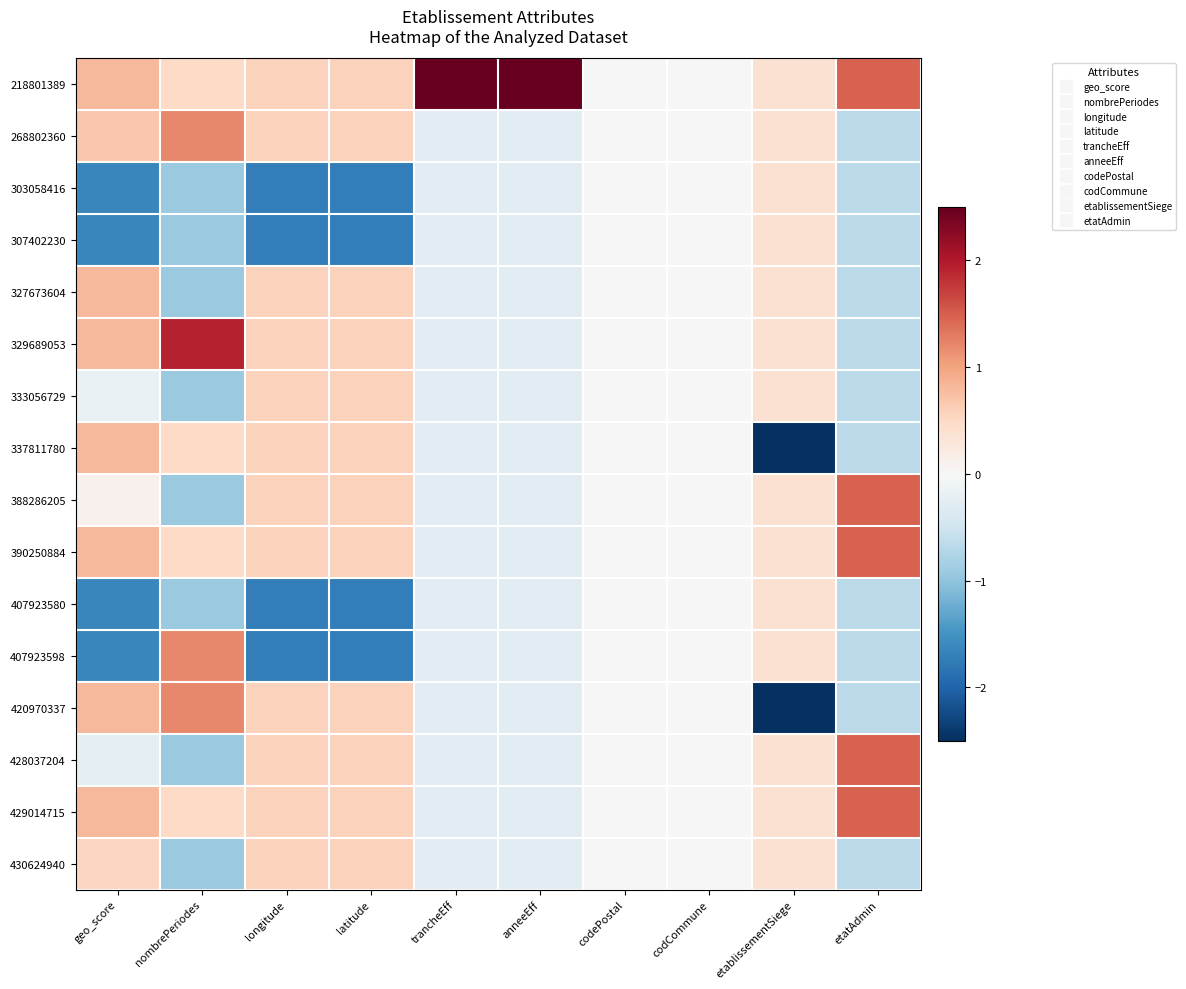

Reading left to right, transcribe all the data shown in this chart.

218801389: geo_score=0.8	nombrePeriodes=0.5	longitude=0.6	latitude=0.6	trancheEff=3.9	anneeEff=3.9	codePostal=0.0	codCommune=0.0	etablissementSiege=0.4	etatAdmin=1.5
268802360: geo_score=0.7	nombrePeriodes=1.2	longitude=0.6	latitude=0.6	trancheEff=-0.3	anneeEff=-0.3	codePostal=0.0	codCommune=0.0	etablissementSiege=0.4	etatAdmin=-0.7
303058416: geo_score=-1.6	nombrePeriodes=-0.9	longitude=-1.7	latitude=-1.7	trancheEff=-0.3	anneeEff=-0.3	codePostal=0.0	codCommune=0.0	etablissementSiege=0.4	etatAdmin=-0.7
307402230: geo_score=-1.6	nombrePeriodes=-0.9	longitude=-1.7	latitude=-1.7	trancheEff=-0.3	anneeEff=-0.3	codePostal=0.0	codCommune=0.0	etablissementSiege=0.4	etatAdmin=-0.7
327673604: geo_score=0.8	nombrePeriodes=-0.9	longitude=0.6	latitude=0.6	trancheEff=-0.3	anneeEff=-0.3	codePostal=0.0	codCommune=0.0	etablissementSiege=0.4	etatAdmin=-0.7
329689053: geo_score=0.8	nombrePeriodes=1.9	longitude=0.6	latitude=0.6	trancheEff=-0.3	anneeEff=-0.3	codePostal=0.0	codCommune=0.0	etablissementSiege=0.4	etatAdmin=-0.7
333056729: geo_score=-0.2	nombrePeriodes=-0.9	longitude=0.6	latitude=0.6	trancheEff=-0.3	anneeEff=-0.3	codePostal=0.0	codCommune=0.0	etablissementSiege=0.4	etatAdmin=-0.7
337811780: geo_score=0.8	nombrePeriodes=0.5	longitude=0.6	latitude=0.6	trancheEff=-0.3	anneeEff=-0.3	codePostal=0.0	codCommune=0.0	etablissementSiege=-2.6	etatAdmin=-0.7
388286205: geo_score=0.1	nombrePeriodes=-0.9	longitude=0.6	latitude=0.6	trancheEff=-0.3	anneeEff=-0.3	codePostal=0.0	codCommune=0.0	etablissementSiege=0.4	etatAdmin=1.5
390250884: geo_score=0.8	nombrePeriodes=0.5	longitude=0.6	latitude=0.6	trancheEff=-0.3	anneeEff=-0.3	codePostal=0.0	codCommune=0.0	etablissementSiege=0.4	etatAdmin=1.5
407923580: geo_score=-1.6	nombrePeriodes=-0.9	longitude=-1.7	latitude=-1.7	trancheEff=-0.3	anneeEff=-0.3	codePostal=0.0	codCommune=0.0	etablissementSiege=0.4	etatAdmin=-0.7
407923598: geo_score=-1.6	nombrePeriodes=1.2	longitude=-1.7	latitude=-1.7	trancheEff=-0.3	anneeEff=-0.3	codePostal=0.0	codCommune=0.0	etablissementSiege=0.4	etatAdmin=-0.7
420970337: geo_score=0.8	nombrePeriodes=1.2	longitude=0.6	latitude=0.6	trancheEff=-0.3	anneeEff=-0.3	codePostal=0.0	codCommune=0.0	etablissementSiege=-2.6	etatAdmin=-0.7
428037204: geo_score=-0.2	nombrePeriodes=-0.9	longitude=0.6	latitude=0.6	trancheEff=-0.3	anneeEff=-0.3	codePostal=0.0	codCommune=0.0	etablissementSiege=0.4	etatAdmin=1.5
429014715: geo_score=0.8	nombrePeriodes=0.5	longitude=0.6	latitude=0.6	trancheEff=-0.3	anneeEff=-0.3	codePostal=0.0	codCommune=0.0	etablissementSiege=0.4	etatAdmin=1.5
430624940: geo_score=0.5	nombrePeriodes=-0.9	longitude=0.6	latitude=0.6	trancheEff=-0.3	anneeEff=-0.3	codePostal=0.0	codCommune=0.0	etablissementSiege=0.4	etatAdmin=-0.7